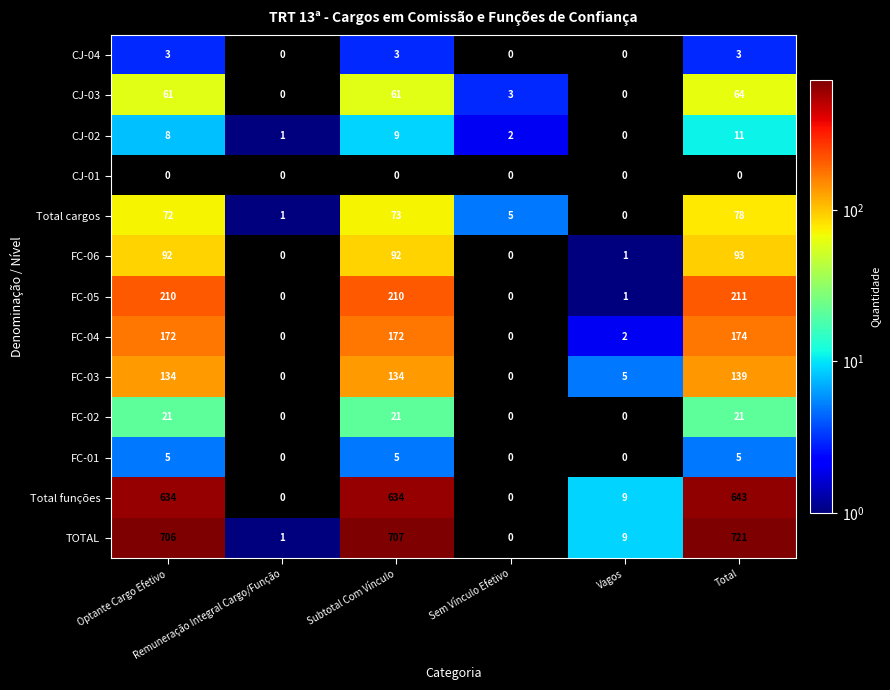

At how many categories does at least one series exceed 280?

3